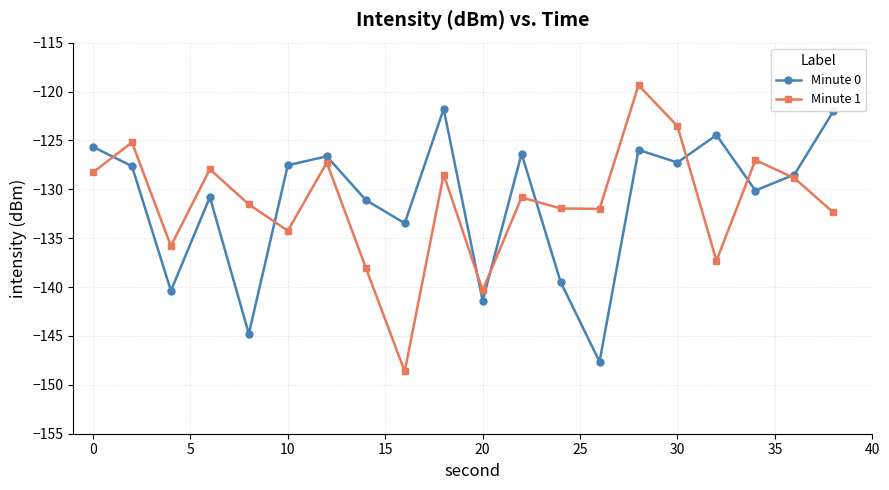

What is the value of the Minute 0 point at the 16th from the left?

-127.3